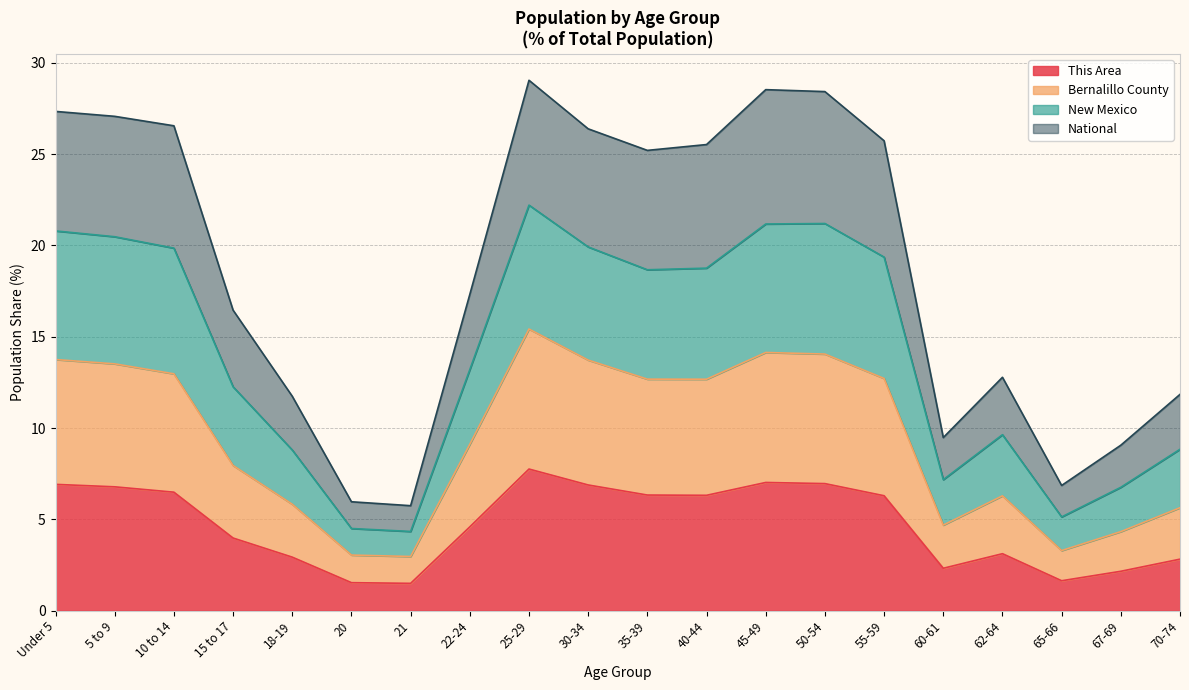

Does the chart display data point markers on the line(s)?

No